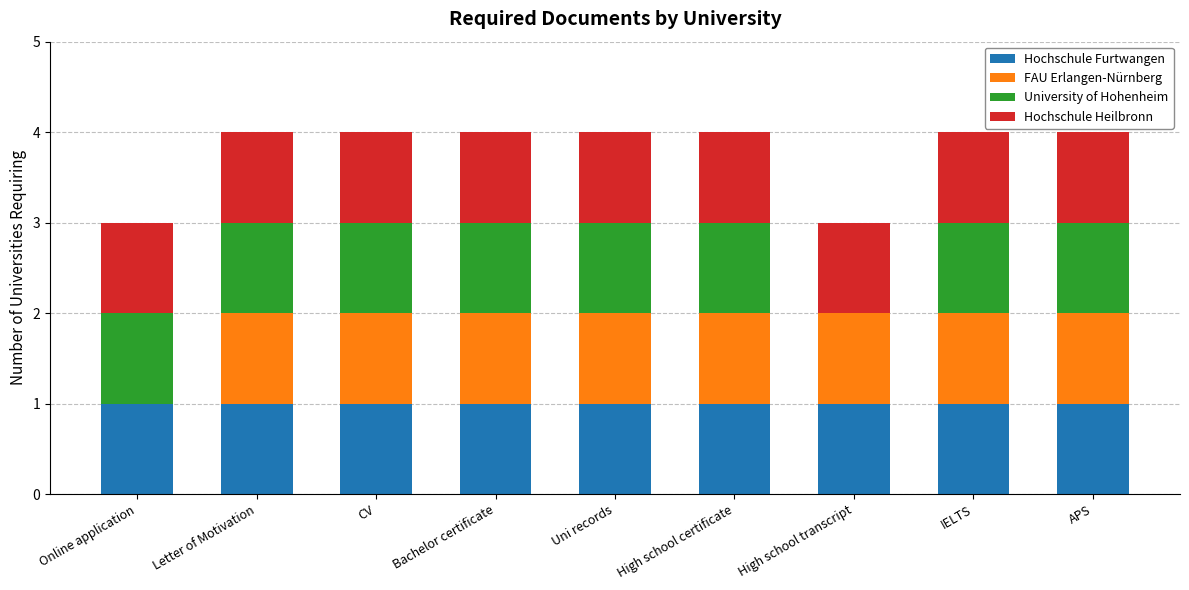

What is the total value across all series at High school transcript?

3